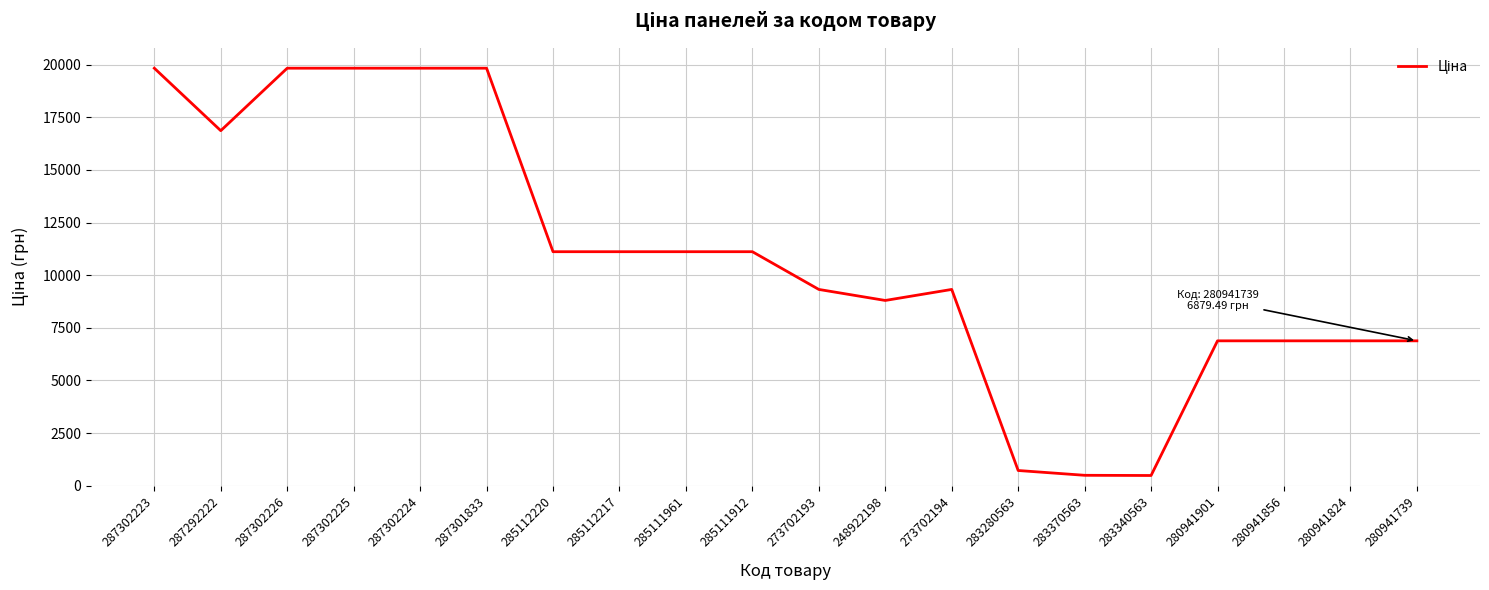

What is the difference between the maximum and minimum values?

19348.9